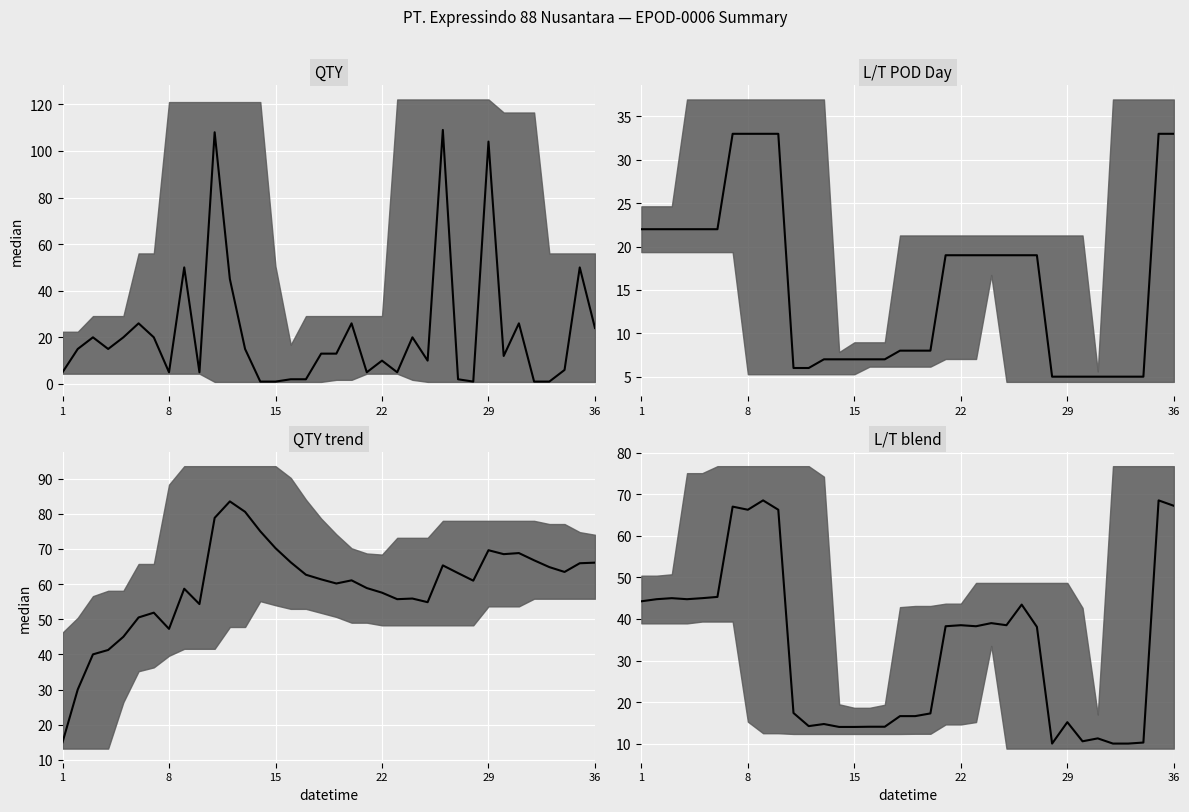

True or false: L/T blend has more than 0 interior local peaks.

True